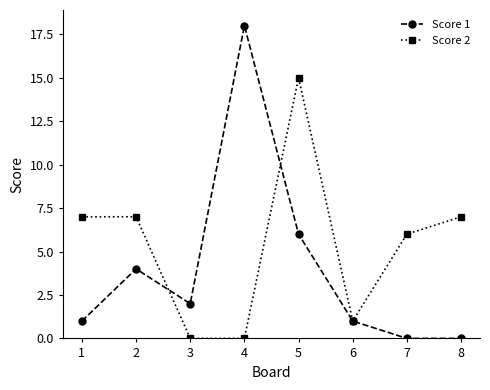

What is the difference between the maximum and second lowest values in the Score 2 series?

15